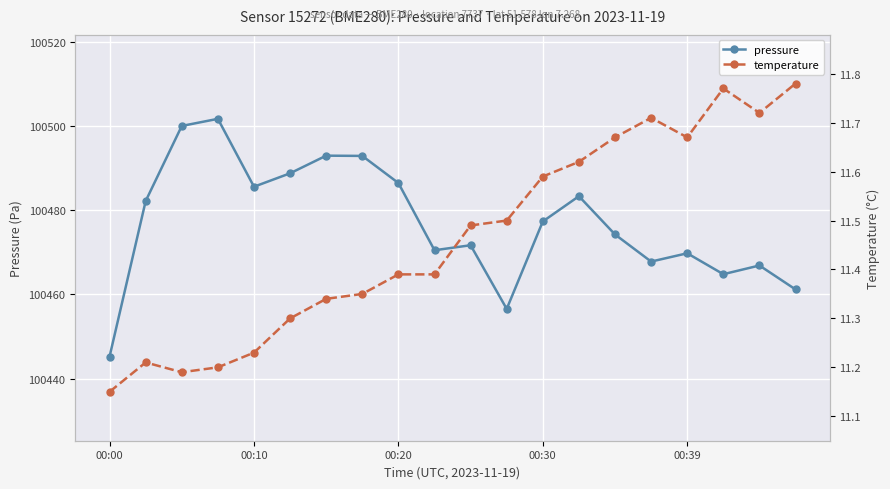

True or false: pressure and temperature cross at least once.

False